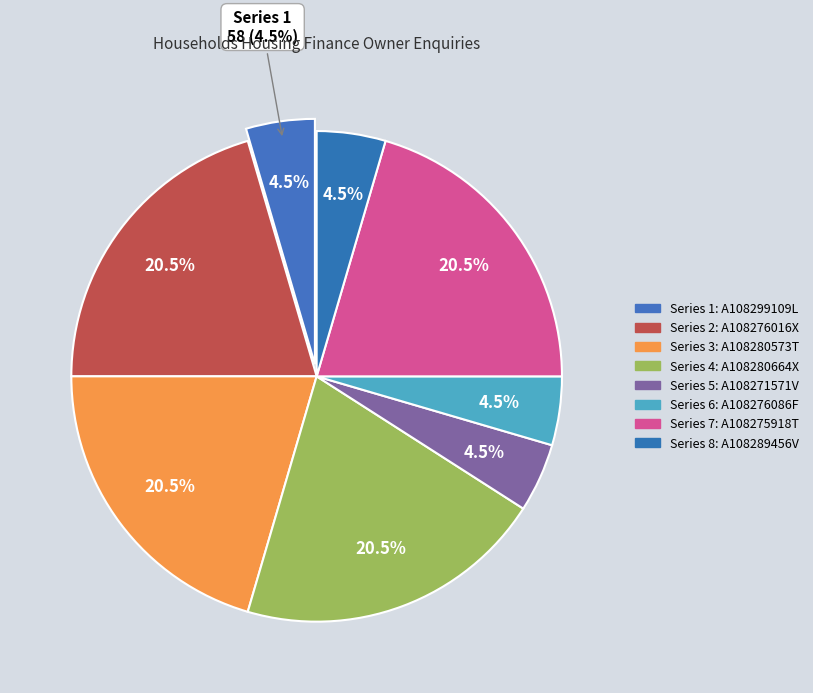

Does any single category account for the majority?

No